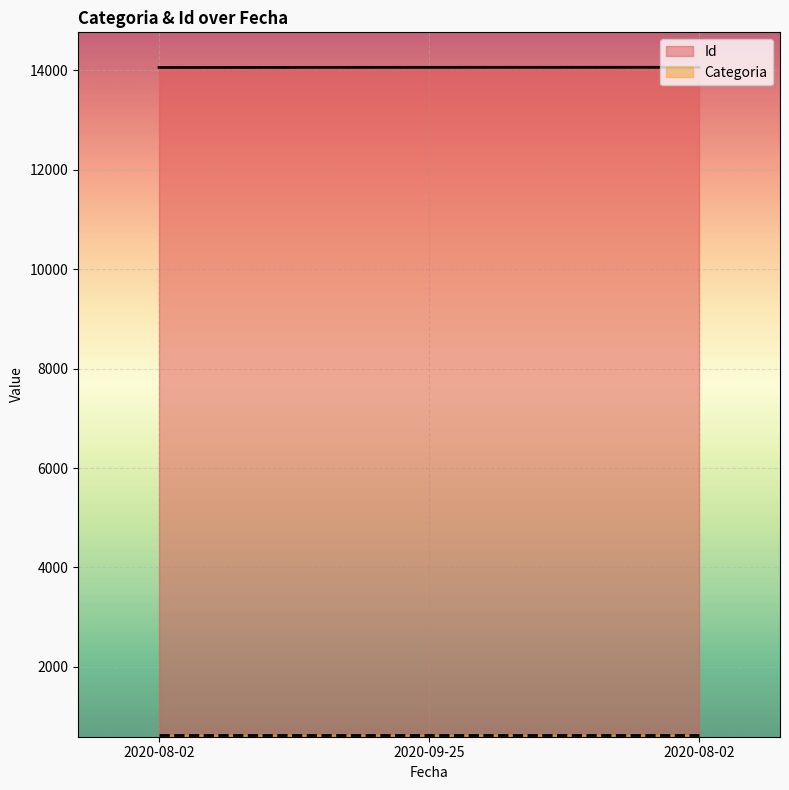

True or false: the data shows 14059 at 2020-08-02.

True